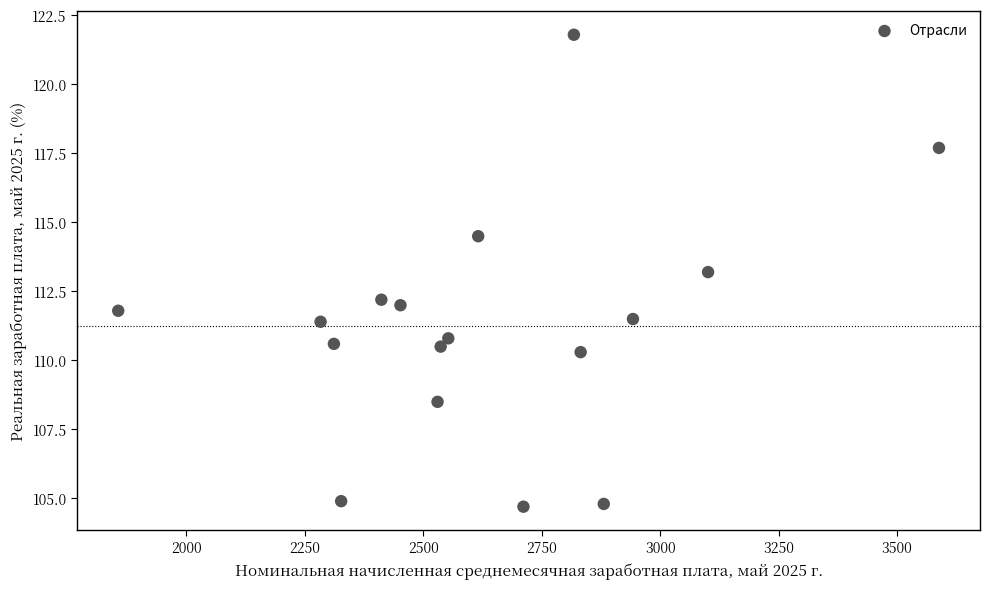

What Y value in the scatter plot is closest to 113?

113.2